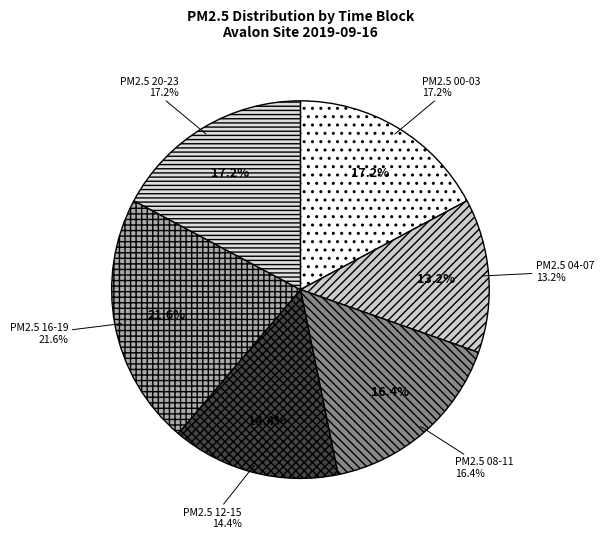

What is the change in value from 05:00 to 19:00?

+8